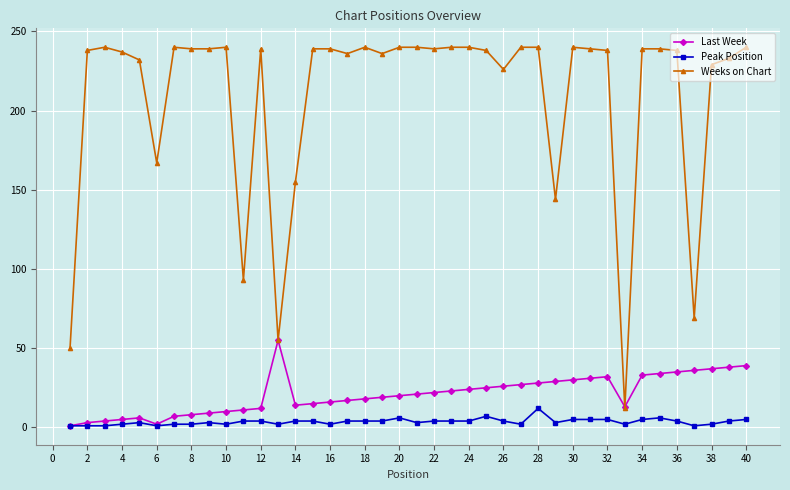

Which series has the largest range (max minus min)?

Weeks on Chart